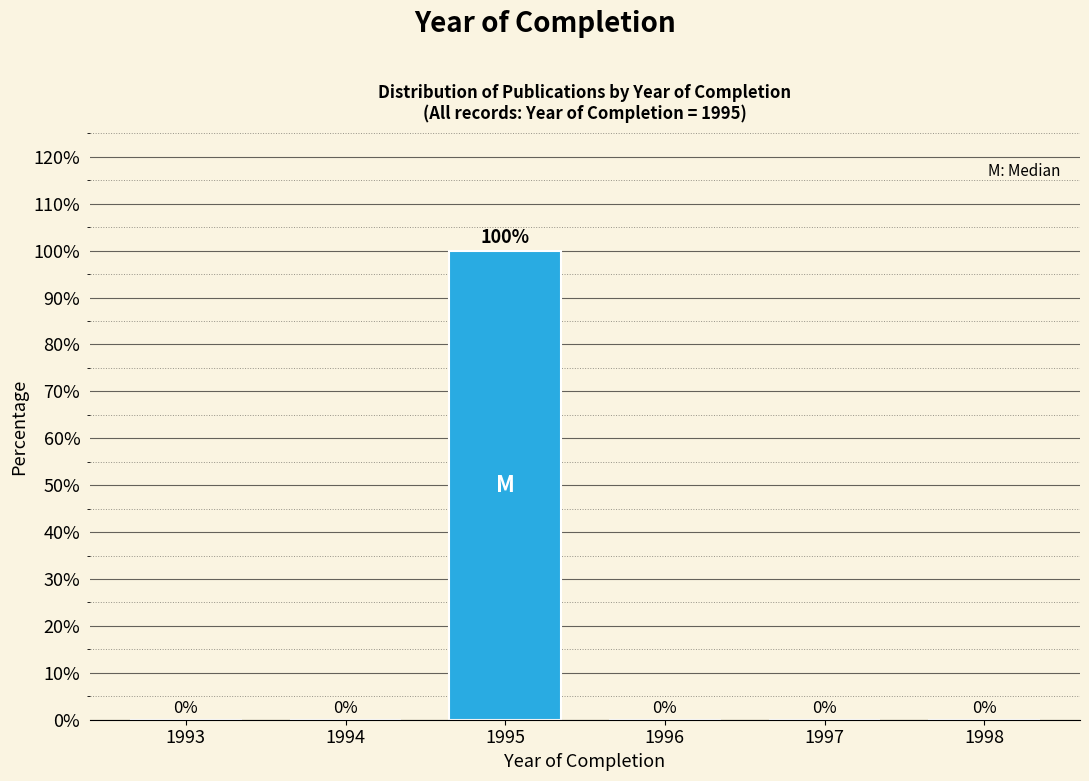

Reading left to right, transcribe all the data shown in this chart.

1993=0	1994=0	1995=100	1996=0	1997=0	1998=0